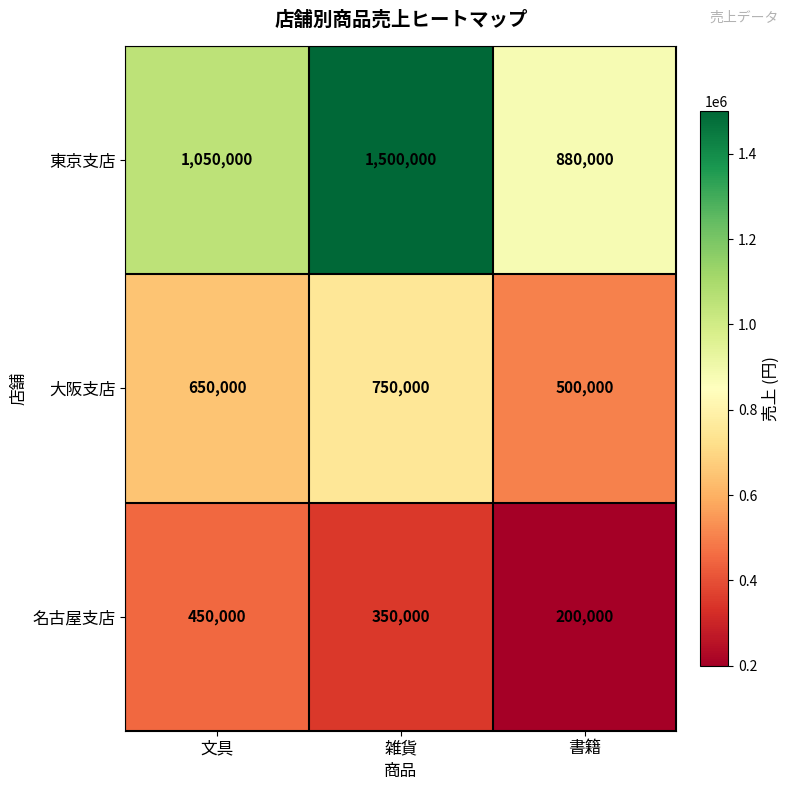

At which category is the sum across all series the highest?

雑貨